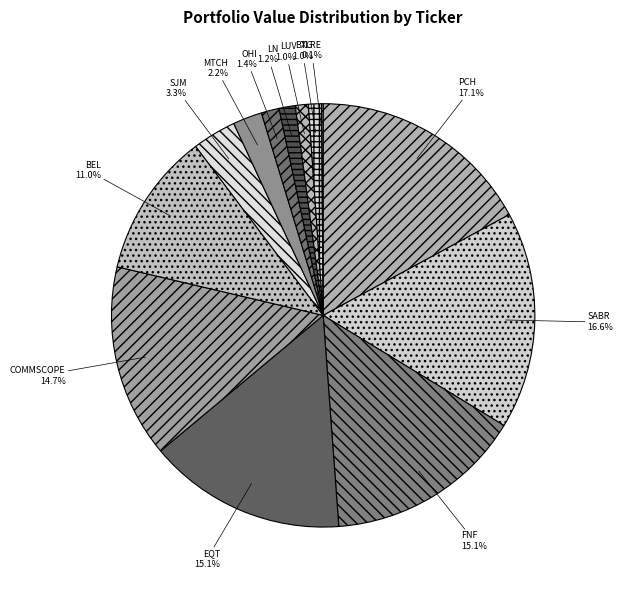

What is the total percentage of BTG and OHI?

2.4%